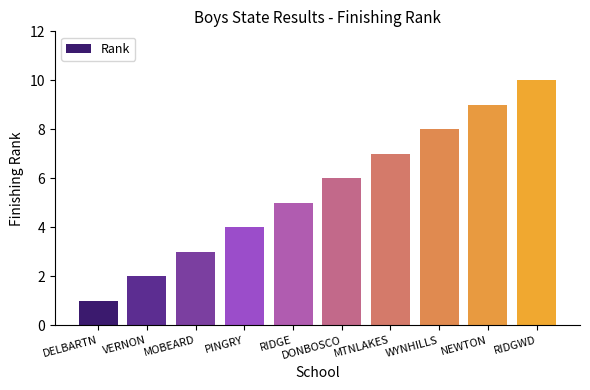

Reading left to right, list all the values displayed in this chart.

DELBARTN=1	VERNON=2	MOBEARD=3	PINGRY=4	RIDGE=5	DONBOSCO=6	MTNLAKES=7	WYNHILLS=8	NEWTON=9	RIDGWD=10